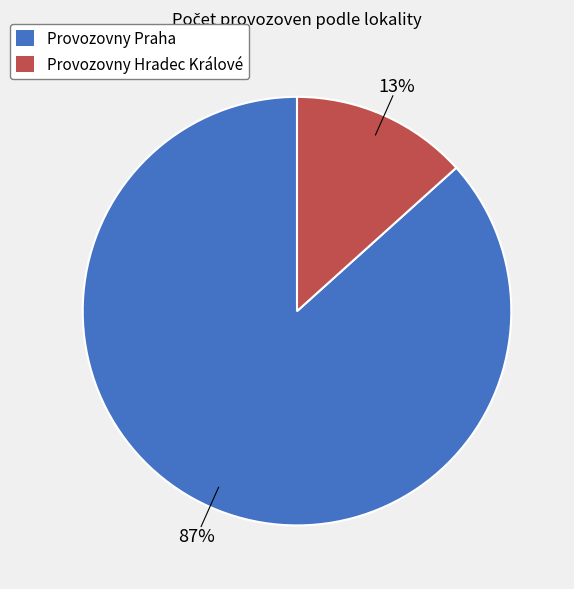

Rank the categories by value from highest to lowest.

Provozovny Praha, Provozovny Hradec Králové